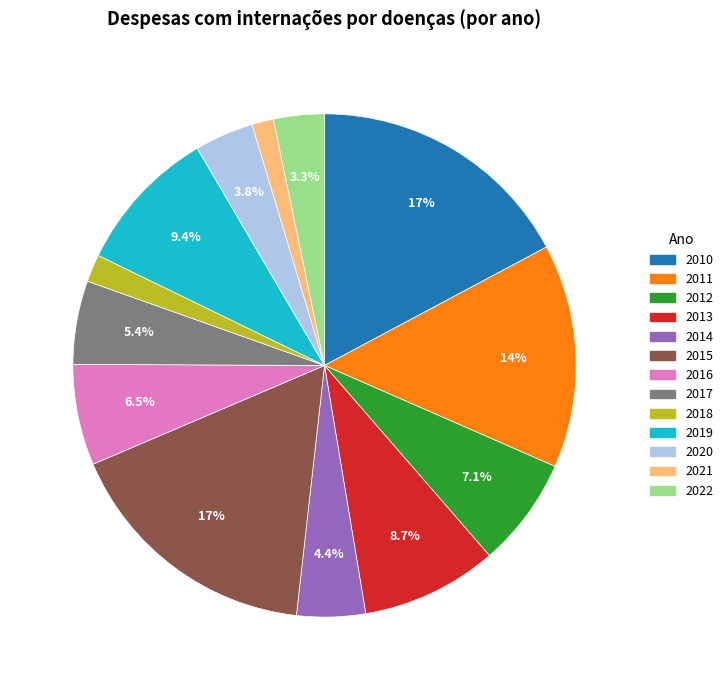

Is it true that 2013 is 9% of the pie?

True